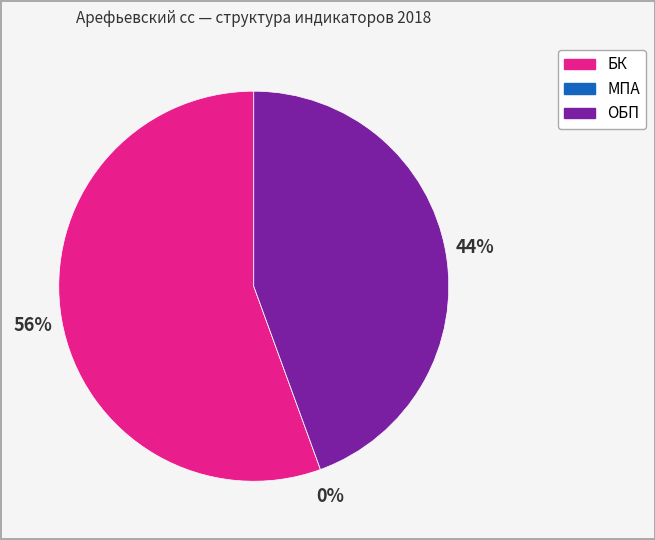

Which slice is the largest?

БК